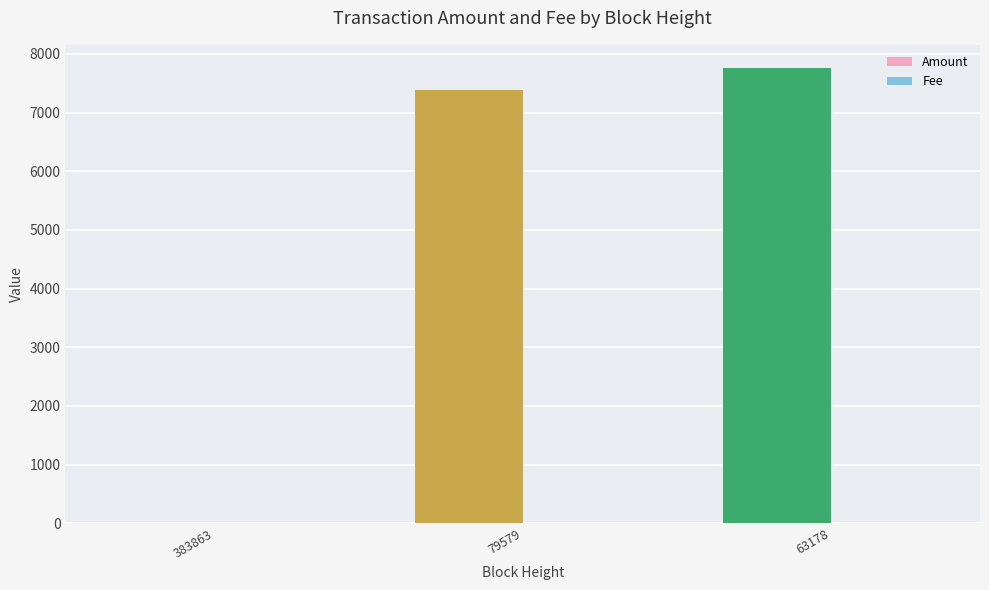

Count the number of data series in this chart.

2